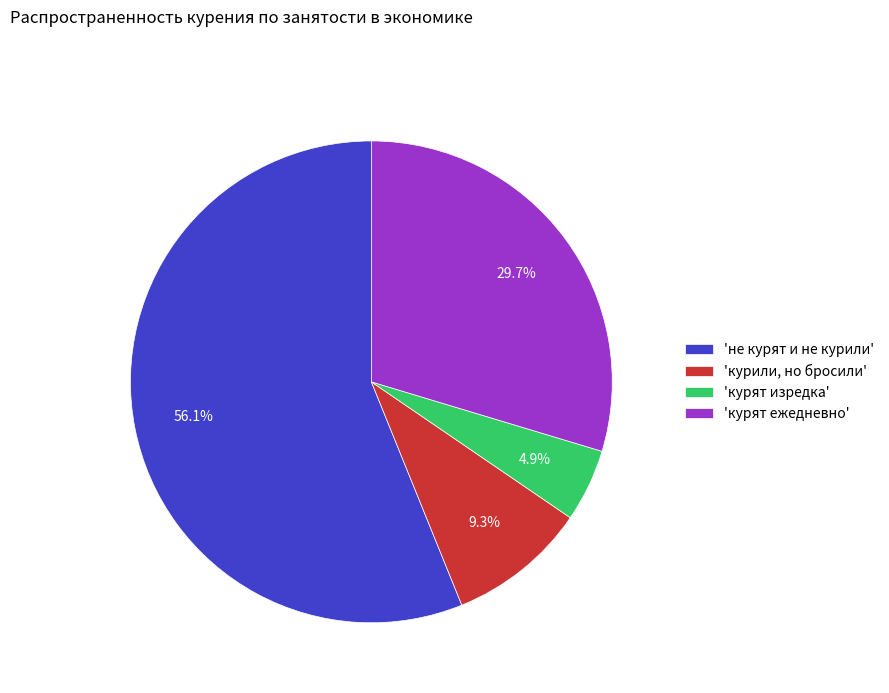

Count the number of slices in the pie.

4